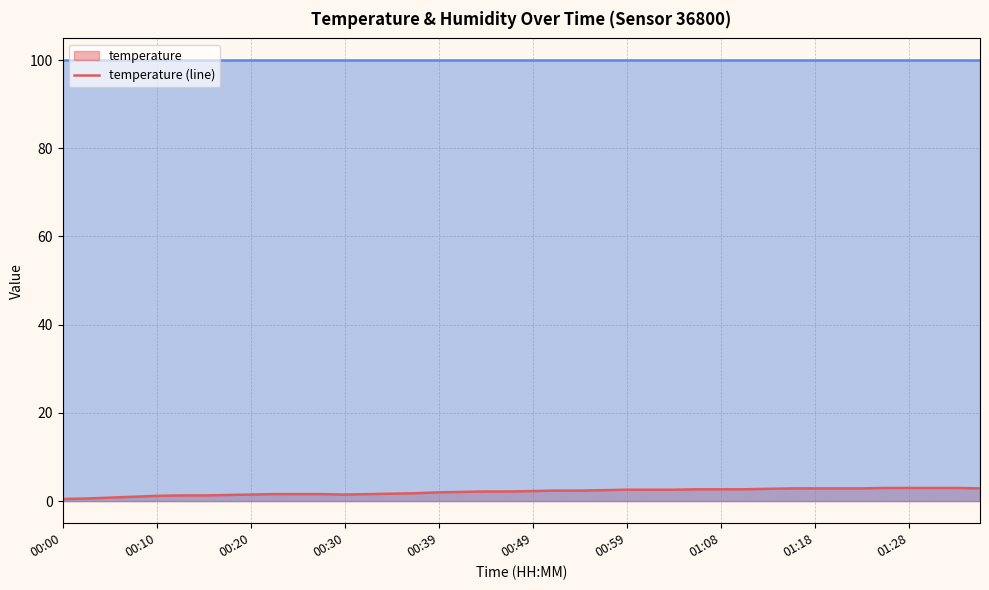

Does the chart display data point markers on the line(s)?

No